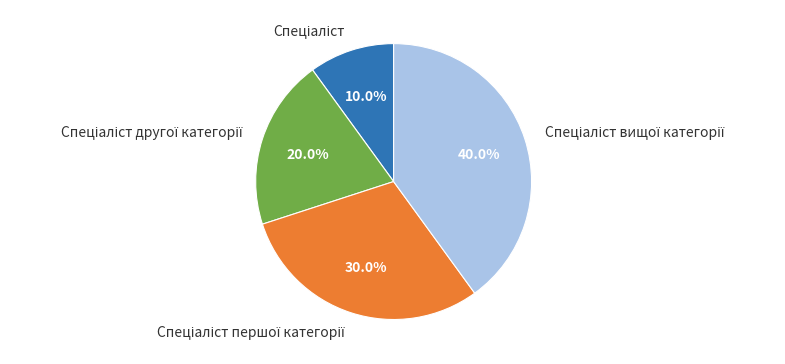

Does any single category account for the majority?

No